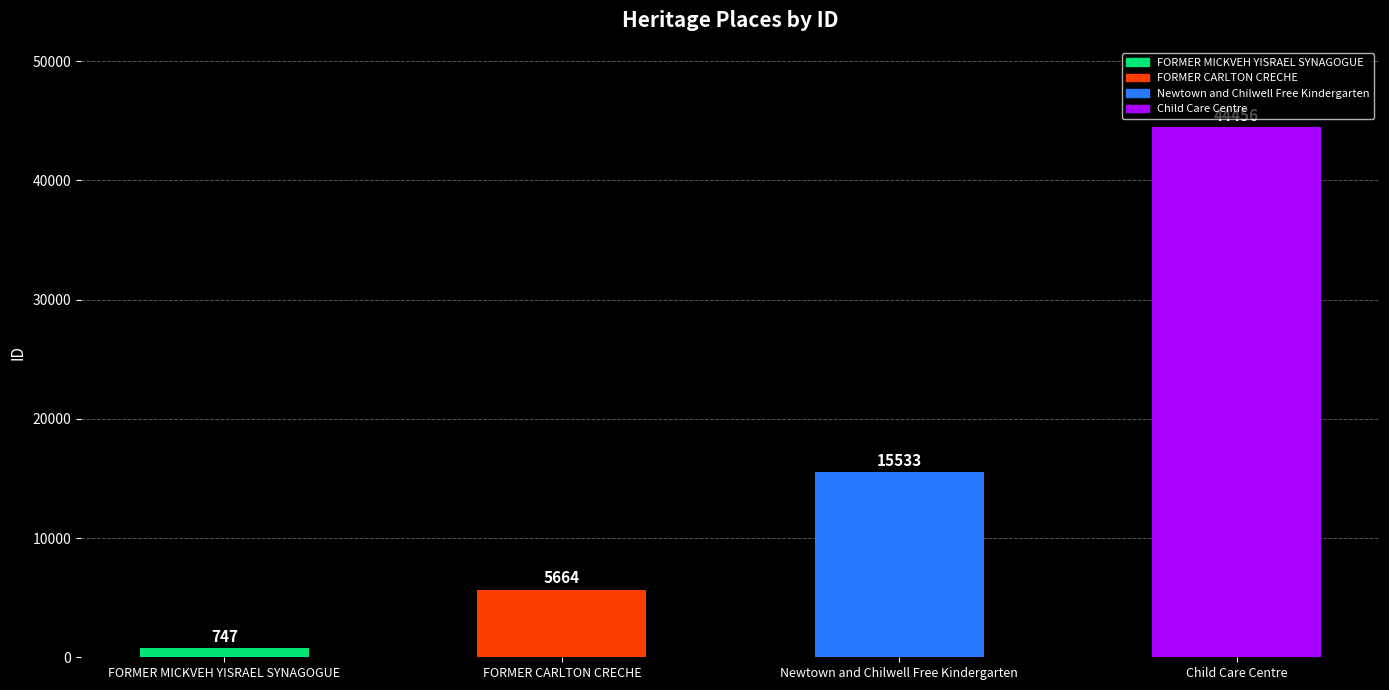

Reading left to right, transcribe all the data shown in this chart.

747	5664	15533	44456